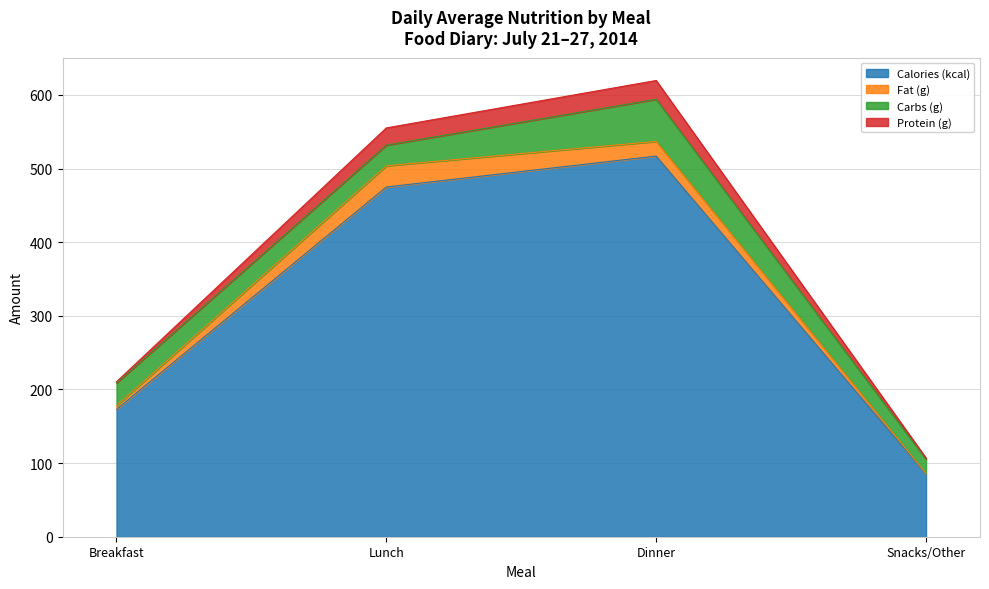

Which category has the lowest value in the Calories (kcal) series?

Snacks/Other